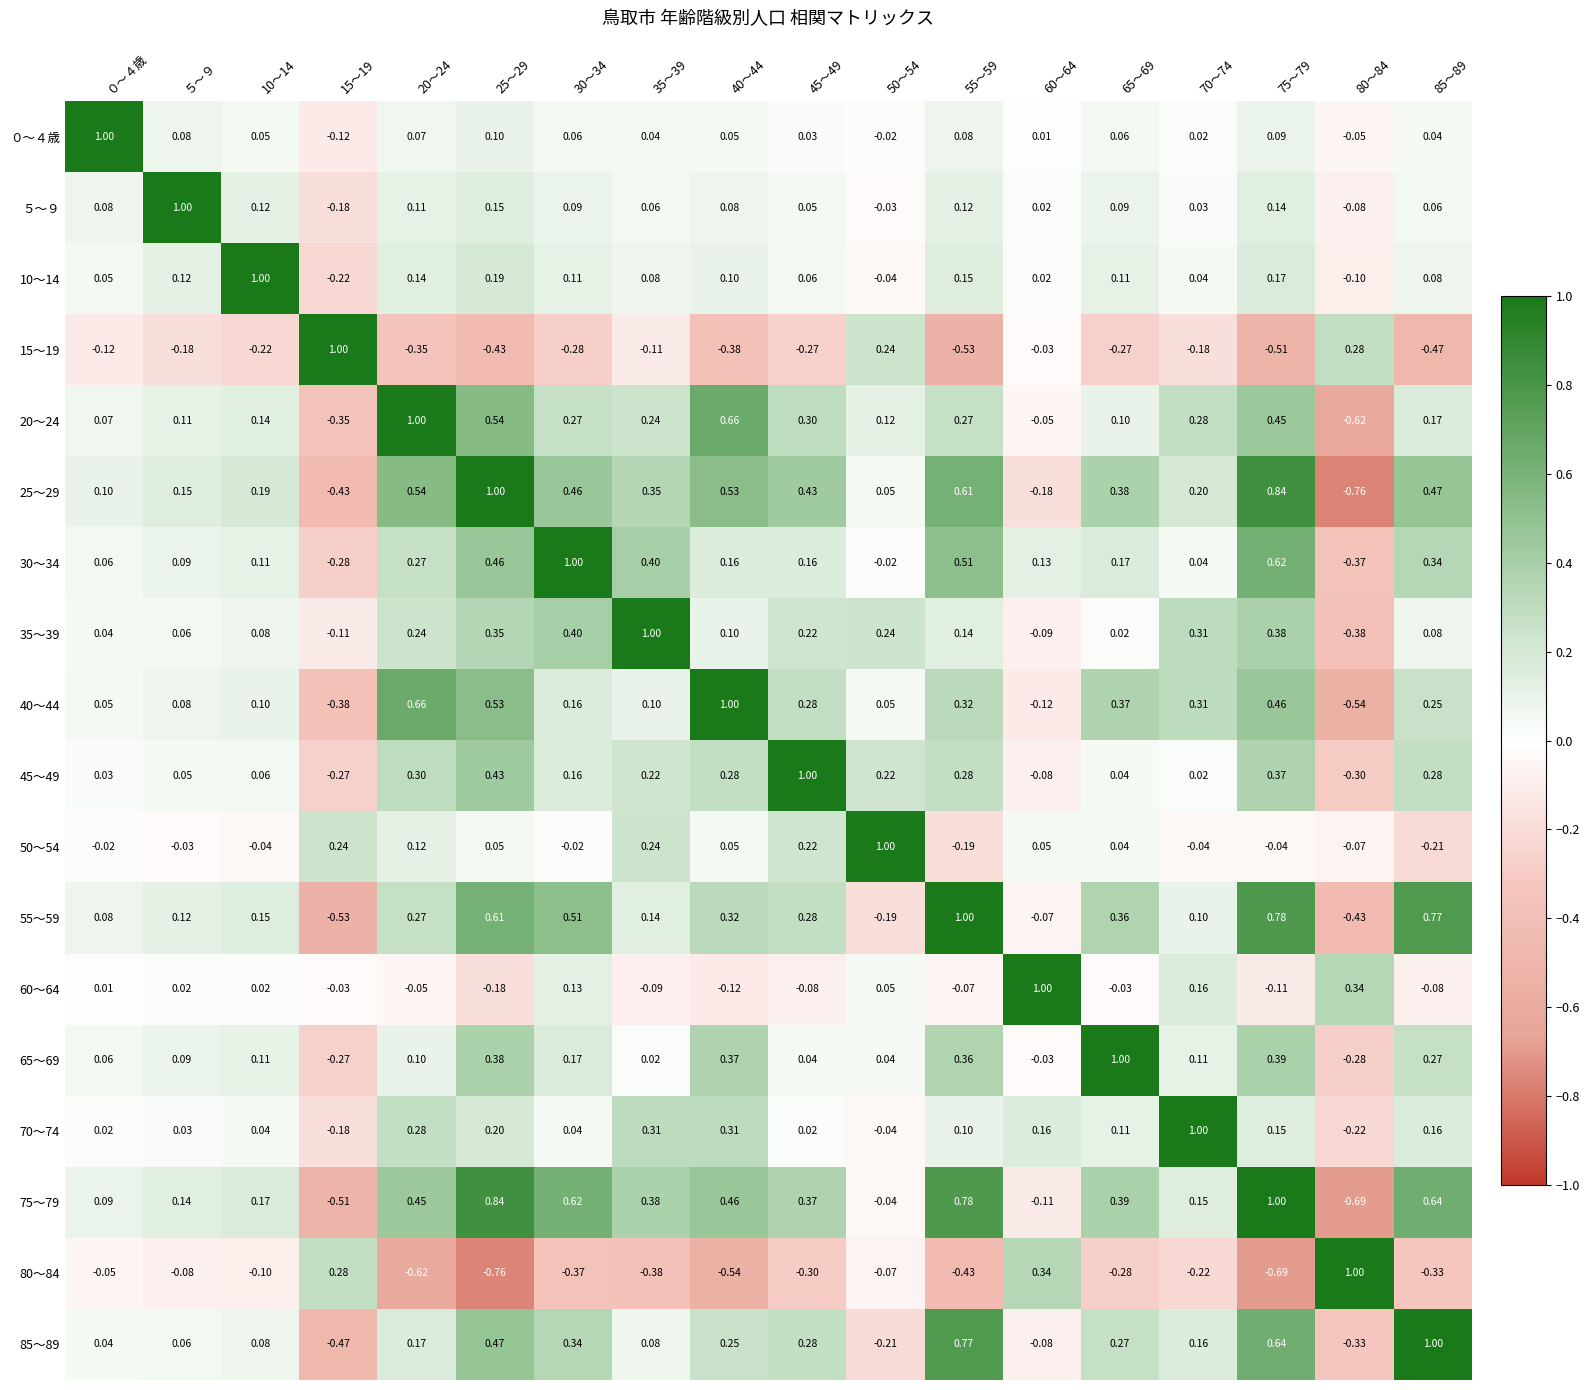

Is the value of 10～14 at 40～44 greater than the value of 25～29 at 45～49?

No